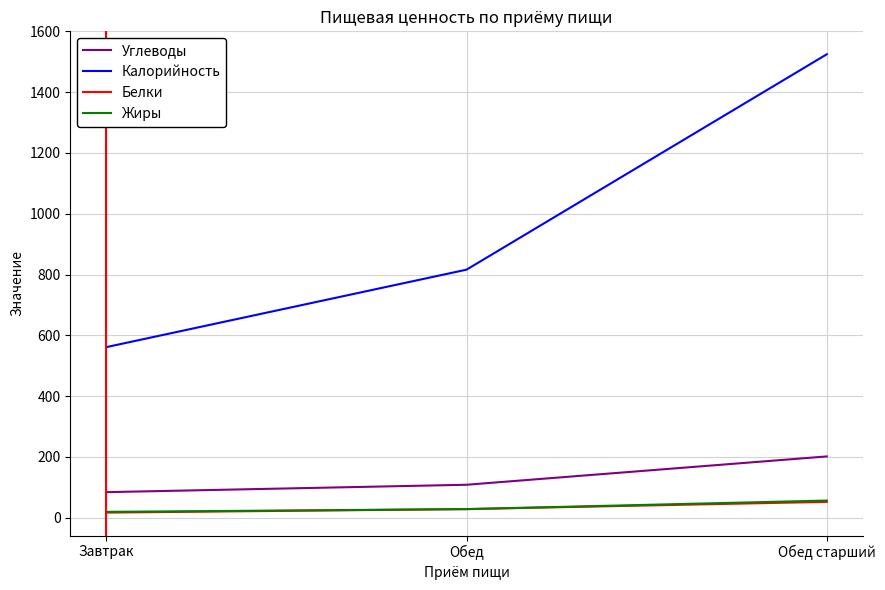

Reading left to right, transcribe all the data shown in this chart.

Углеводы: Завтрак=83.6	Обед=108.0	Обед старший=201.2
Калорийность: Завтрак=561.0	Обед=816.0	Обед старший=1525.0
Белки: Завтрак=16.3	Обед=27.9	Обед старший=51.7
Жиры: Завтрак=18.8	Обед=27.8	Обед старший=56.0